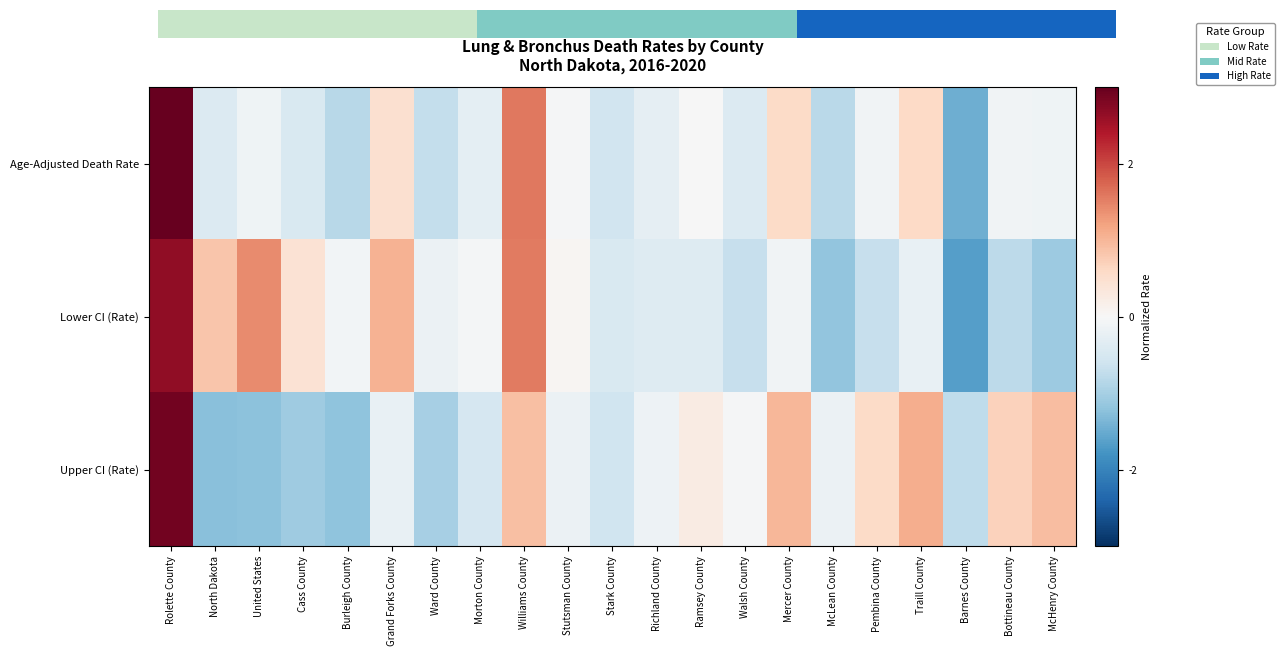

Reading left to right, extract all data points from this chart.

Age-Adjusted Death Rate: Rolette County=3.5	North Dakota=-0.4	United States=-0.1	Cass County=-0.5	Burleigh County=-0.8	Grand Forks County=0.5	Ward County=-0.7	Morton County=-0.3	Williams County=1.6	Stutsman County=-0.0	Stark County=-0.6	Richland County=-0.3	Ramsey County=-0.0	Walsh County=-0.4	Mercer County=0.6	McLean County=-0.8	Pembina County=-0.1	Traill County=0.6	Barnes County=-1.5	Bottineau County=-0.1	McHenry County=-0.1
Lower CI (Rate): Rolette County=2.7	North Dakota=0.8	United States=1.4	Cass County=0.4	Burleigh County=-0.1	Grand Forks County=1.0	Ward County=-0.2	Morton County=-0.0	Williams County=1.6	Stutsman County=0.1	Stark County=-0.4	Richland County=-0.4	Ramsey County=-0.4	Walsh County=-0.7	Mercer County=-0.1	McLean County=-1.2	Pembina County=-0.7	Traill County=-0.2	Barnes County=-1.7	Bottineau County=-0.8	McHenry County=-1.1
Upper CI (Rate): Rolette County=2.9	North Dakota=-1.2	United States=-1.2	Cass County=-1.1	Burleigh County=-1.2	Grand Forks County=-0.2	Ward County=-1.0	Morton County=-0.5	Williams County=0.9	Stutsman County=-0.2	Stark County=-0.6	Richland County=-0.1	Ramsey County=0.2	Walsh County=-0.0	Mercer County=1.0	McLean County=-0.2	Pembina County=0.6	Traill County=1.1	Barnes County=-0.8	Bottineau County=0.7	McHenry County=0.9